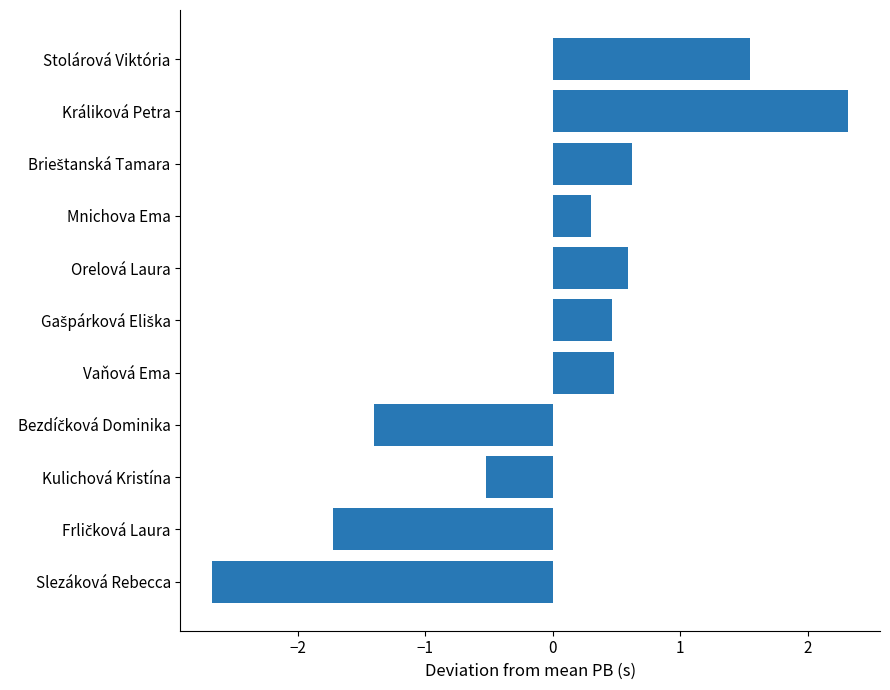

What is the minimum value shown in the chart?

-2.7